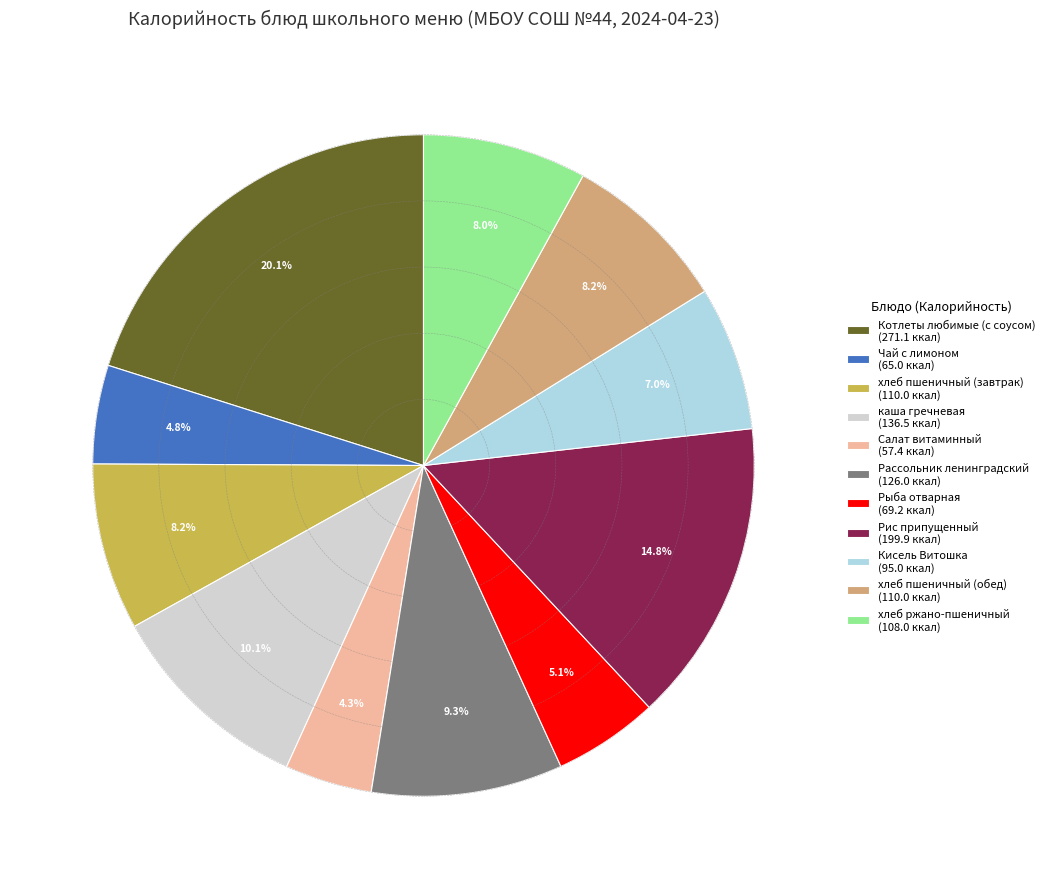

Combined, what portion of the pie is Котлеты любимые (с соусом) and Чай с лимоном?

24.9%